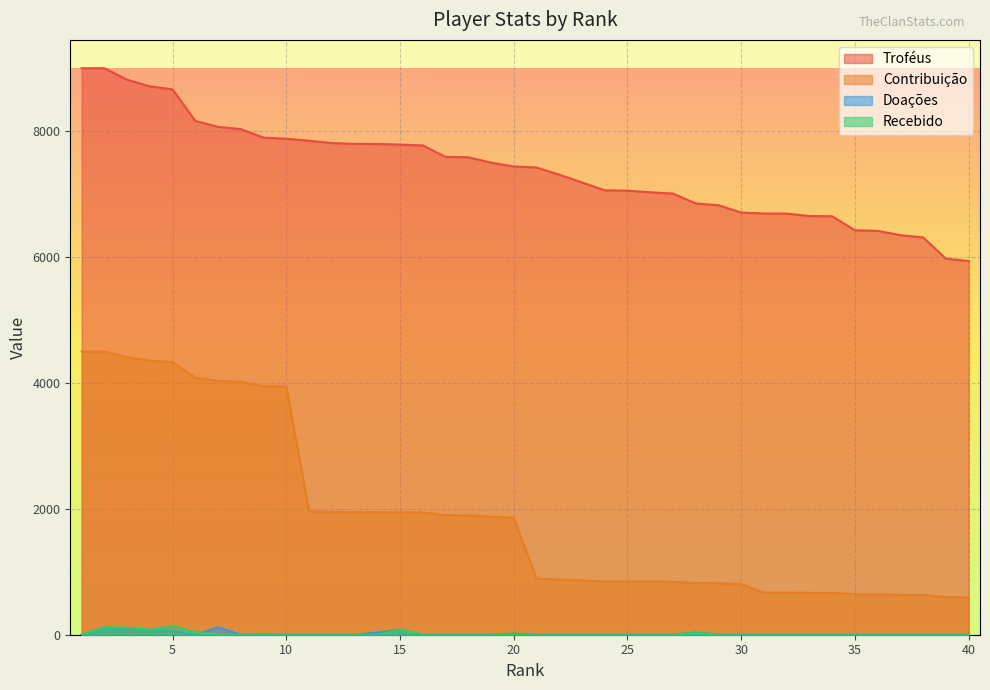

True or false: Doações has a value of 0 at 13.

True